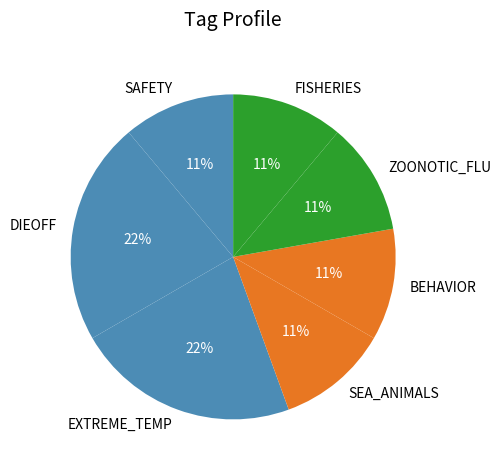

The EXTREME_TEMP slice represents 22% of the pie. True or false?

True